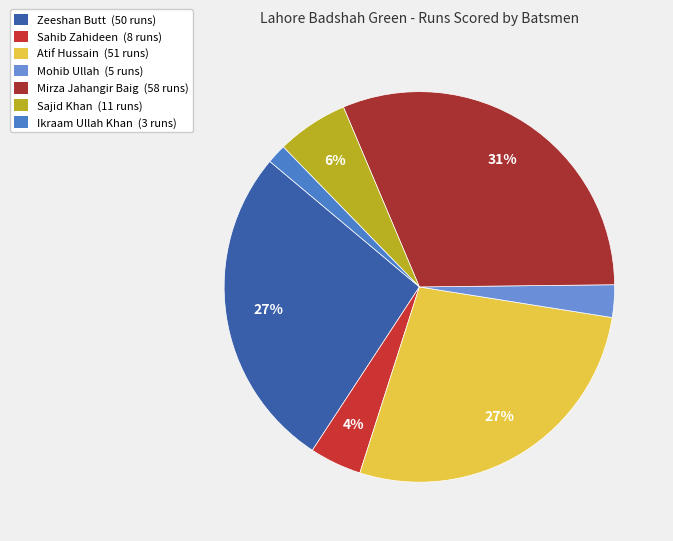

Rank the categories by value from lowest to highest.

Ikraam Ullah Khan, Mohib Ullah, Sahib Zahideen, Sajid Khan, Zeeshan Butt, Atif Hussain, Mirza Jahangir Baig